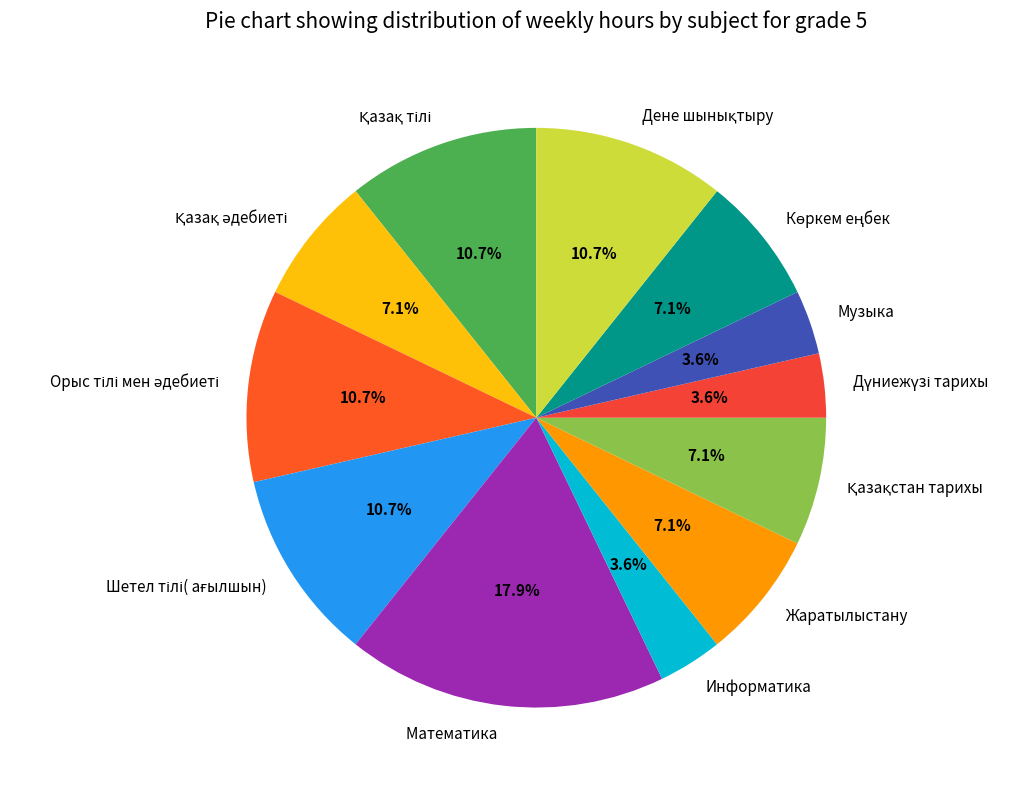

Combined, do Жаратылыстану and Музыка account for over 50%?

No